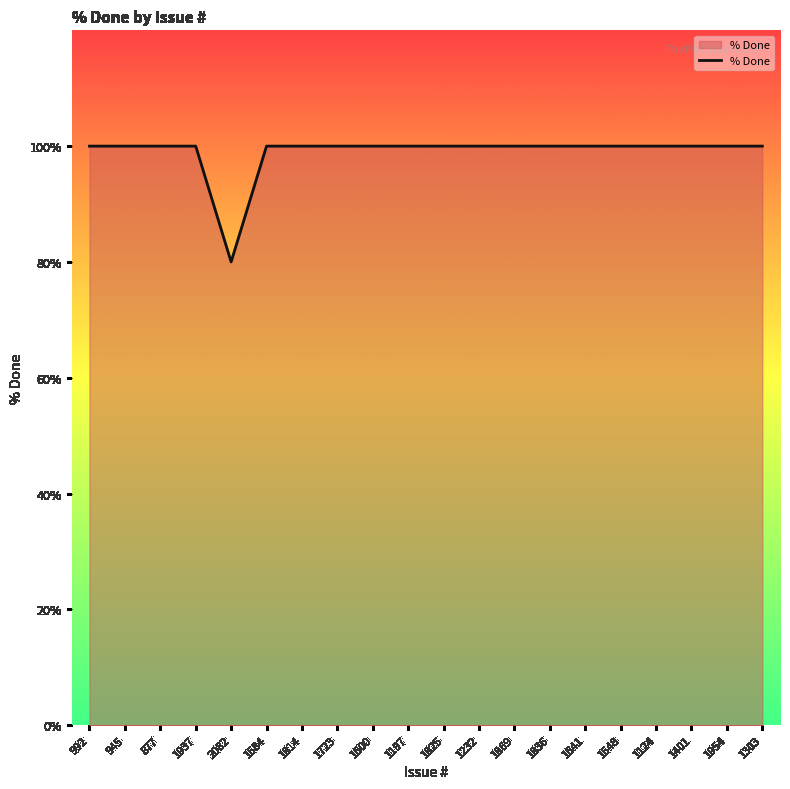

What is the sum of all values?

1980